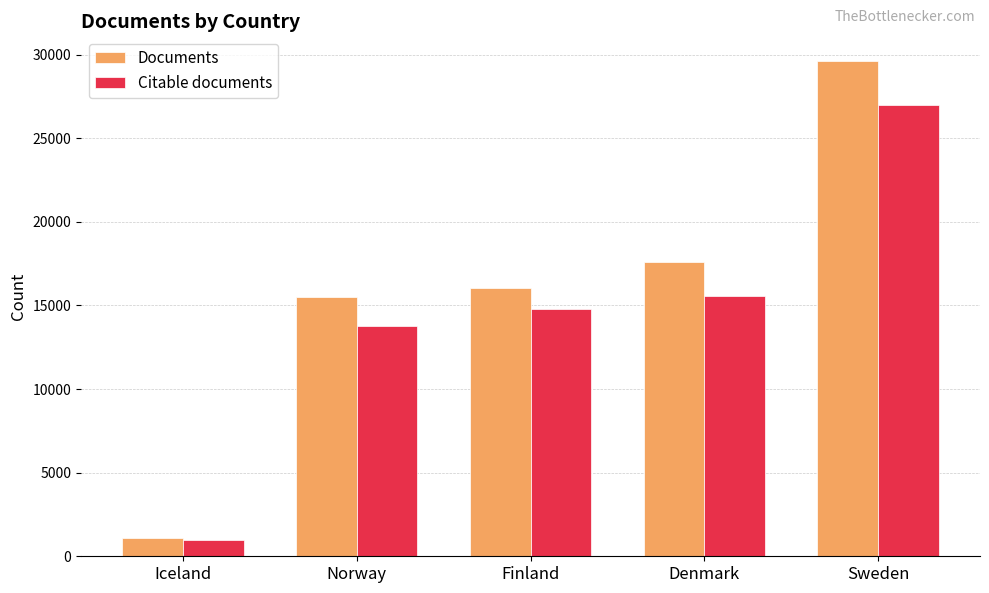

What is the spread (max minus min) of values at Sweden?

2600